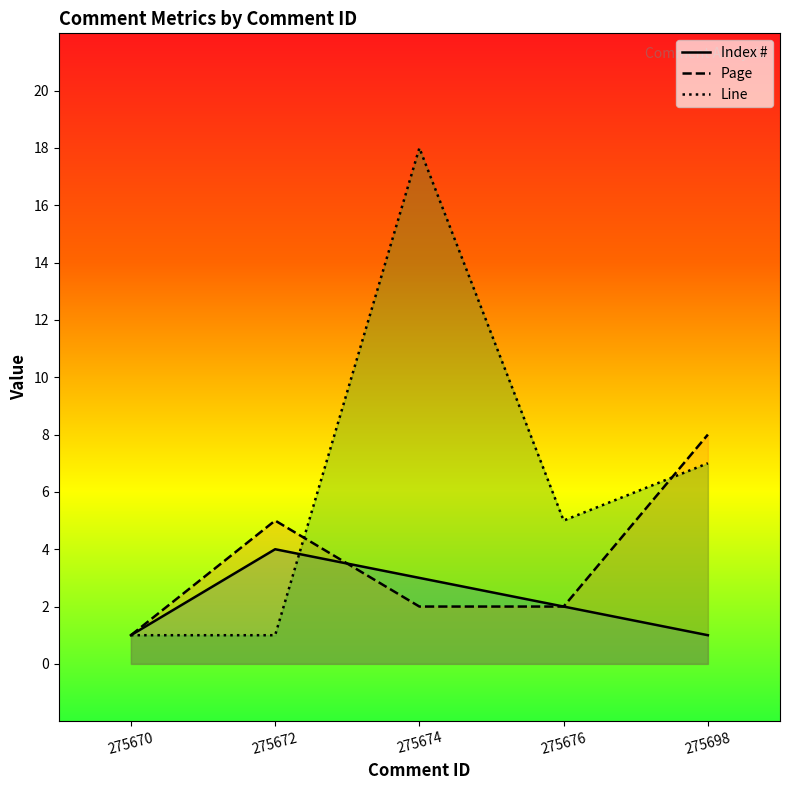

What are all the series names shown in the legend?

Index #, Page, Line